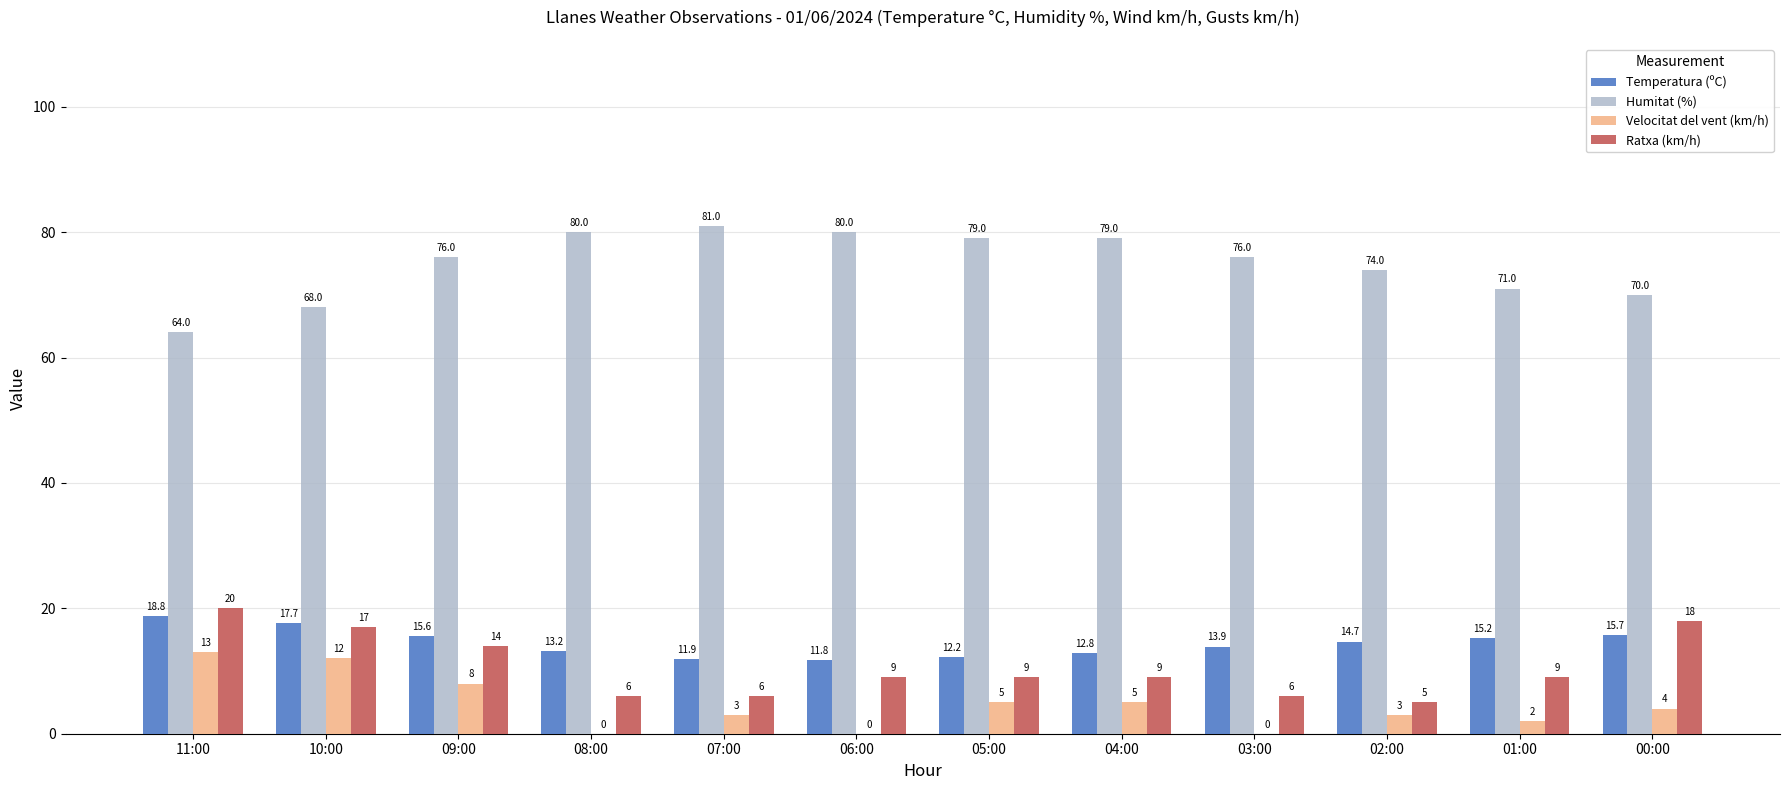

Is it true that Ratxa (km/h) equals 11.0 at 10:00?

False